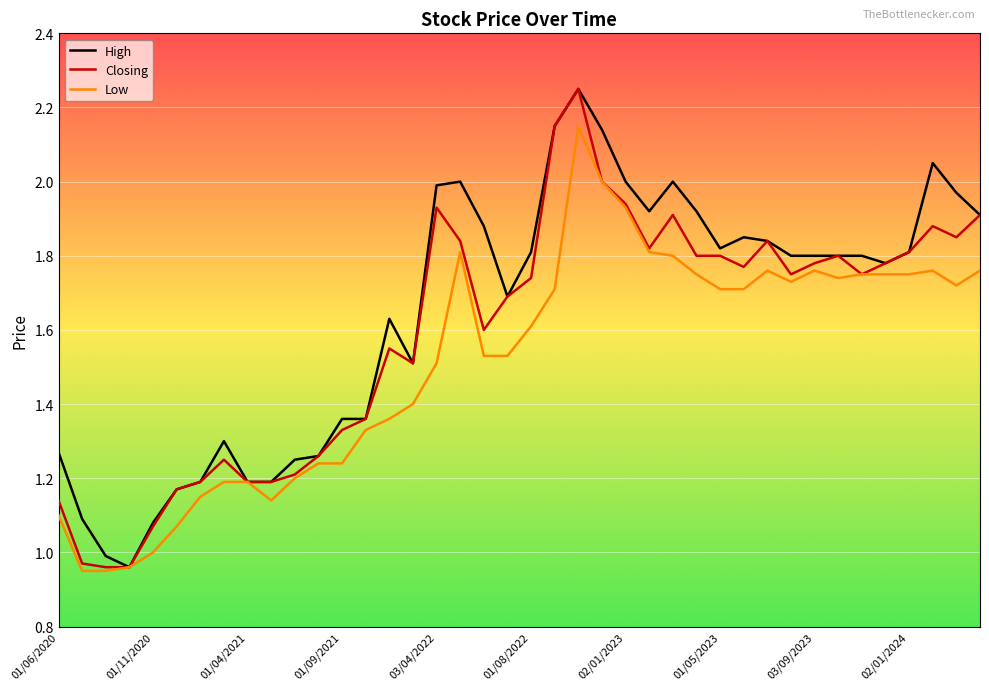

Rank the series by their average value, from lowest to highest.

Low, Closing, High